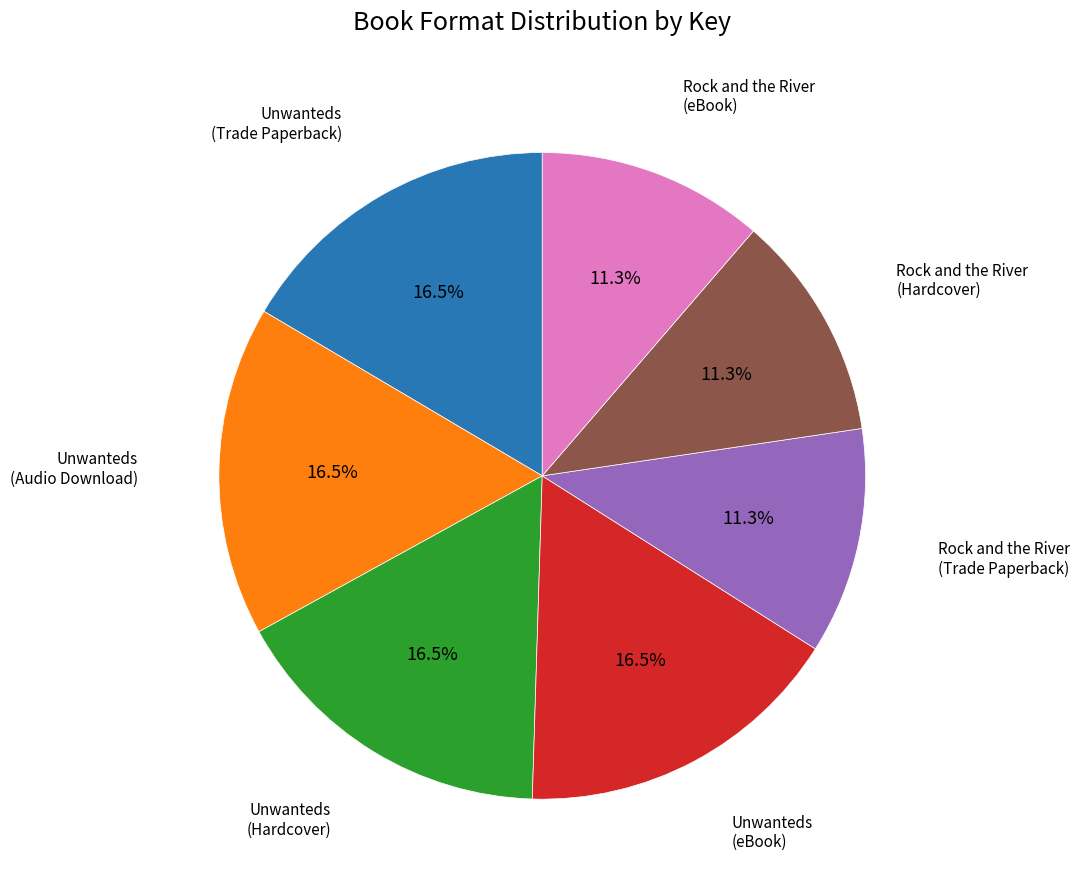

Is there any slice that represents more than half of the pie?

No